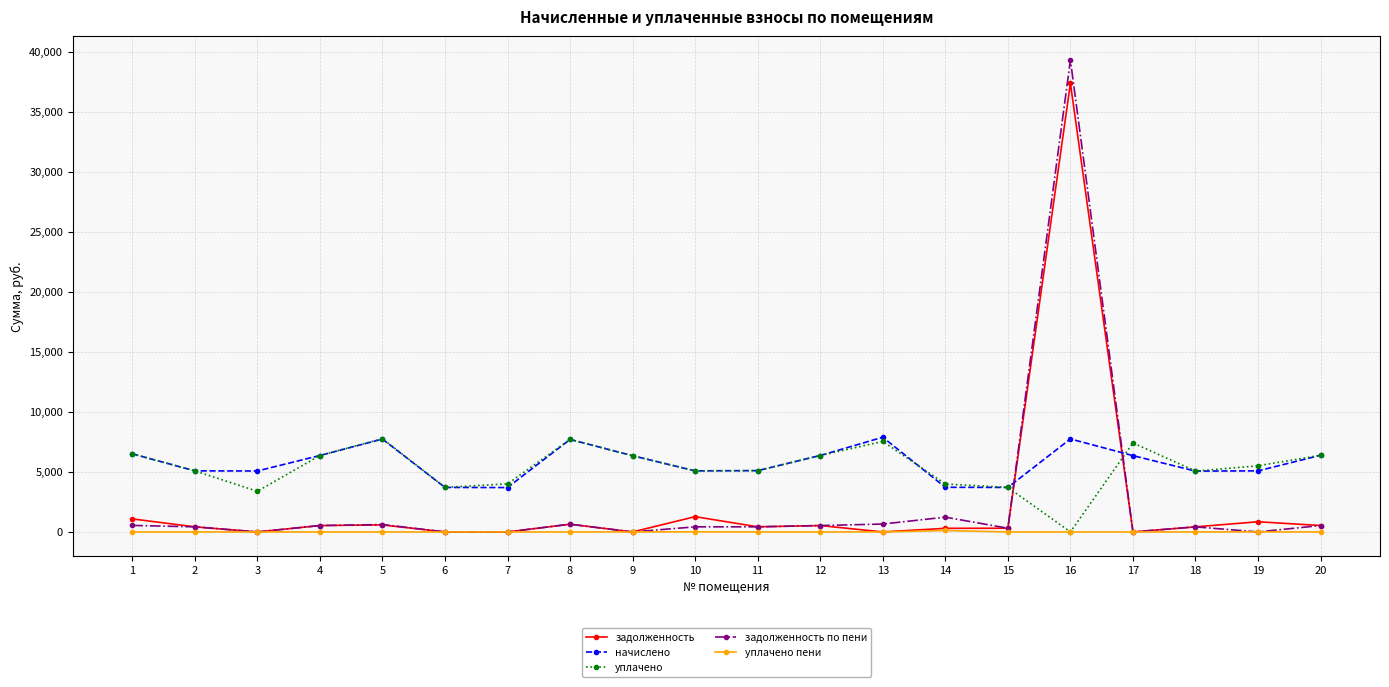

What is the total value across all series at 12?

13786.5